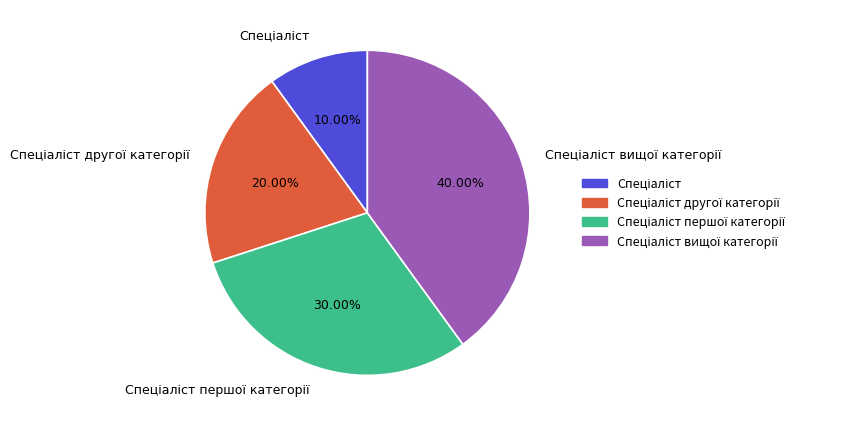

Is there a majority slice in this chart?

No